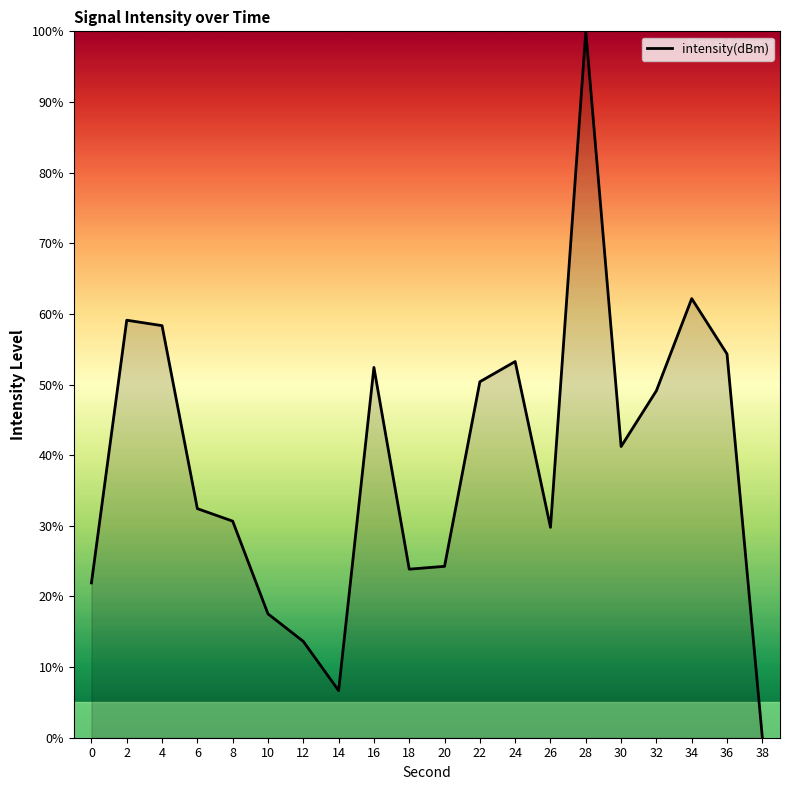

What is the difference between the maximum and second lowest values?

93.3